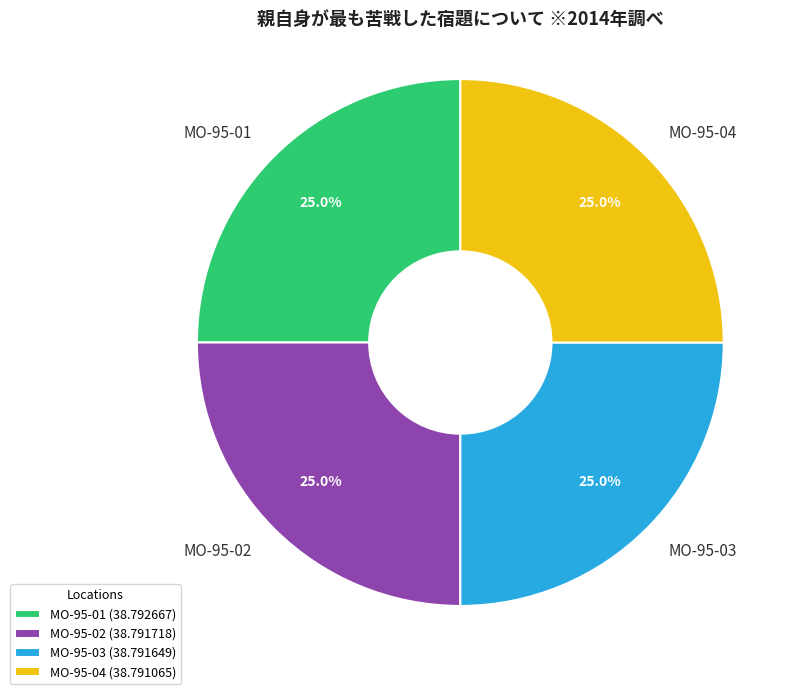

To the nearest percent, what is the average slice percentage?

25%